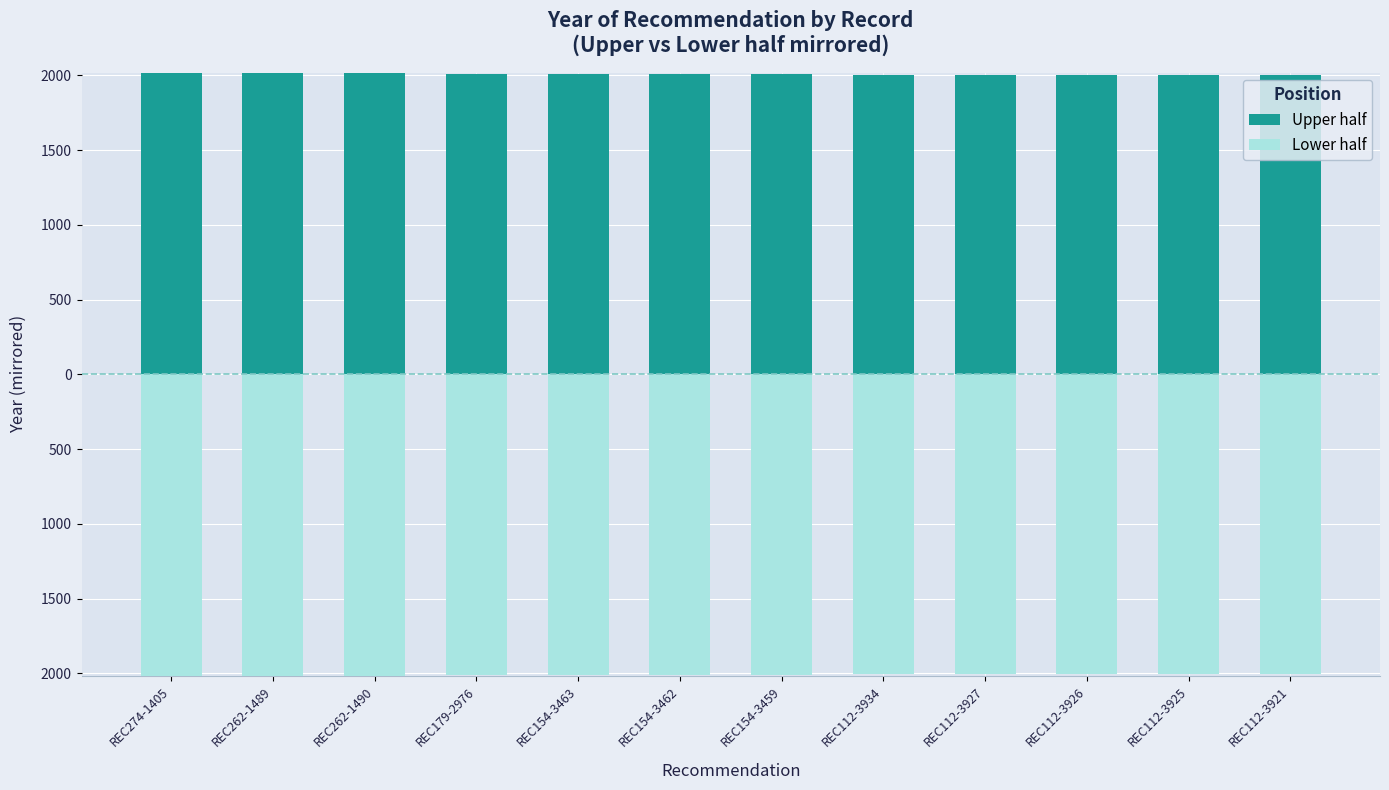

Reading left to right, transcribe all the data shown in this chart.

Upper half: 2015	2014	2014	2010	2008	2008	2008	2004	2004	2004	2004	2004
Lower half: -2015	-2014	-2014	-2010	-2008	-2008	-2008	-2004	-2004	-2004	-2004	-2004